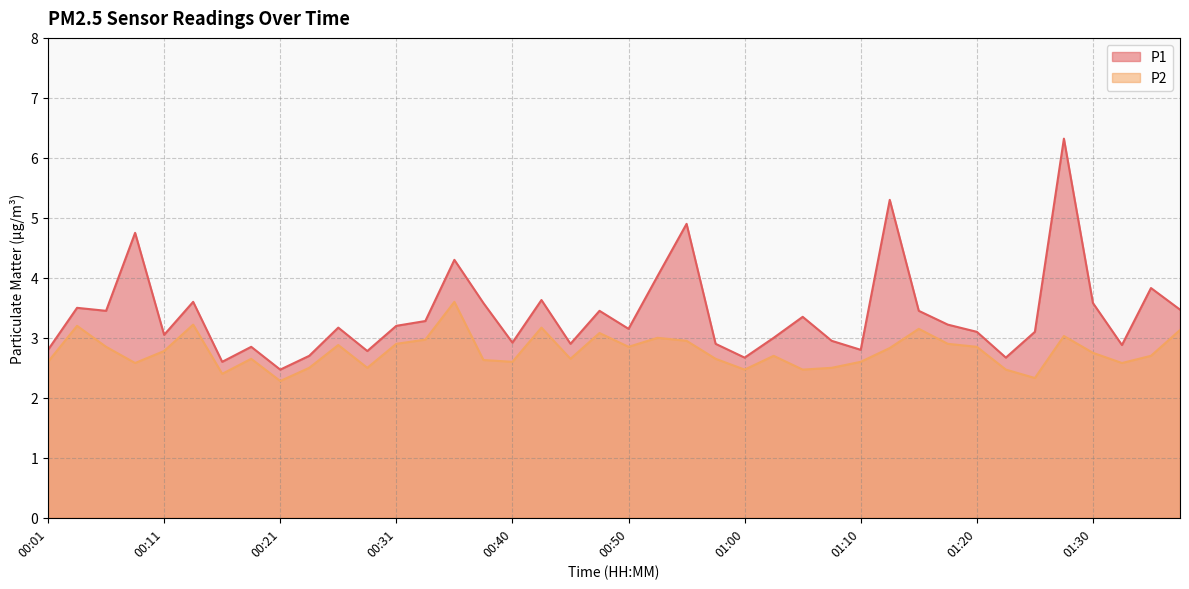

Read the P1 value at 01:35.

3.8